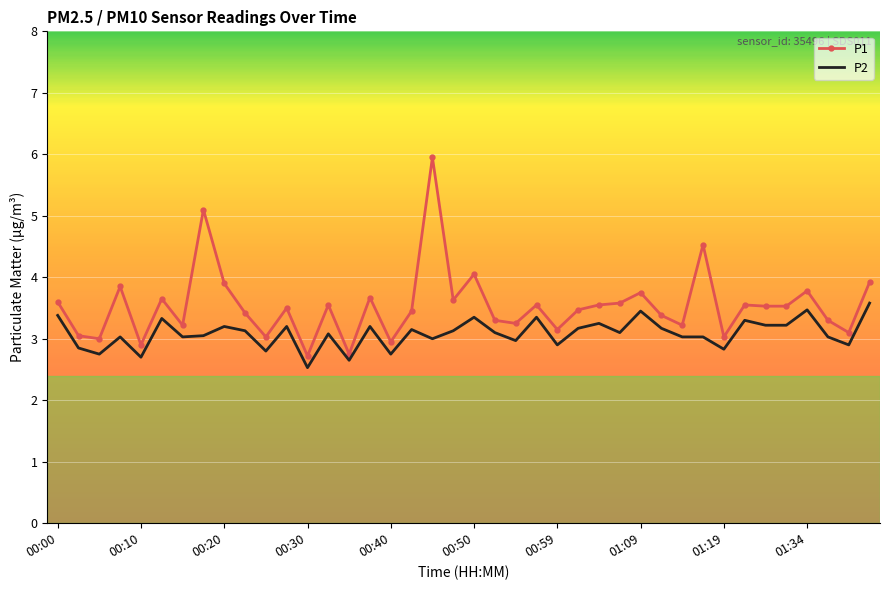

How many distinct data groups are displayed?

2